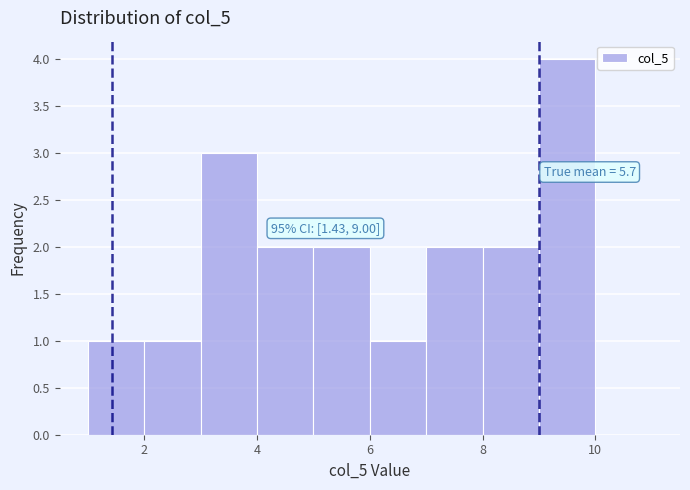

Over which range of the x-axis is the bar tallest?

9 to 10